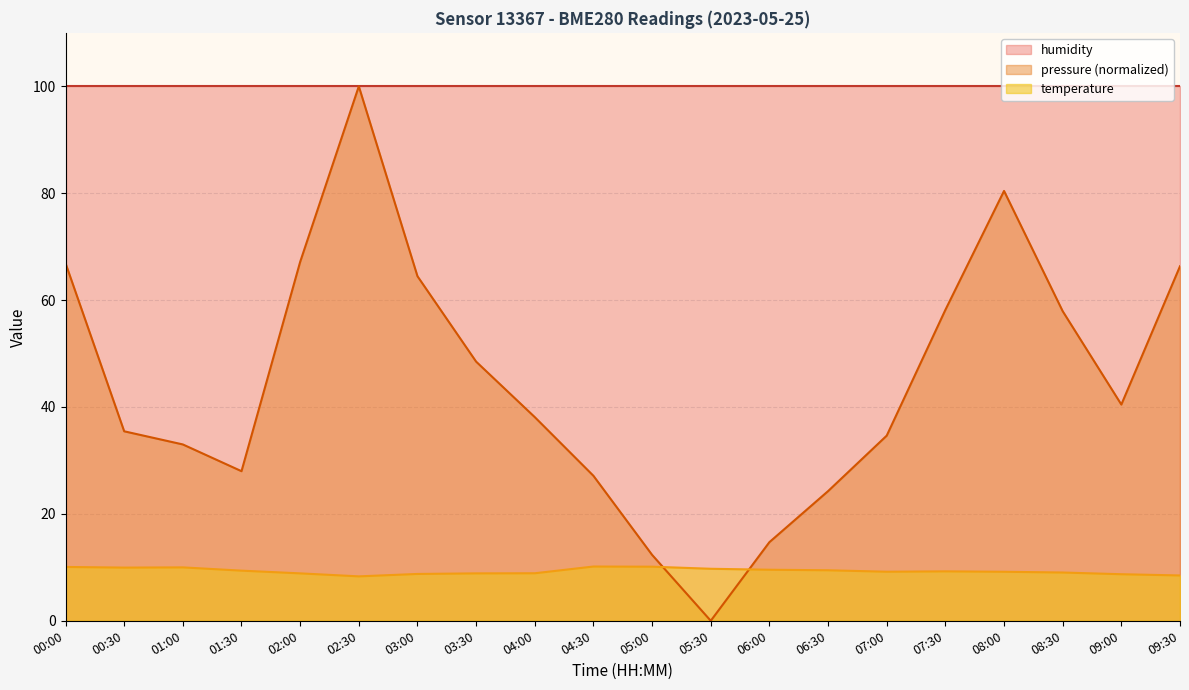

How many distinct data groups are displayed?

3